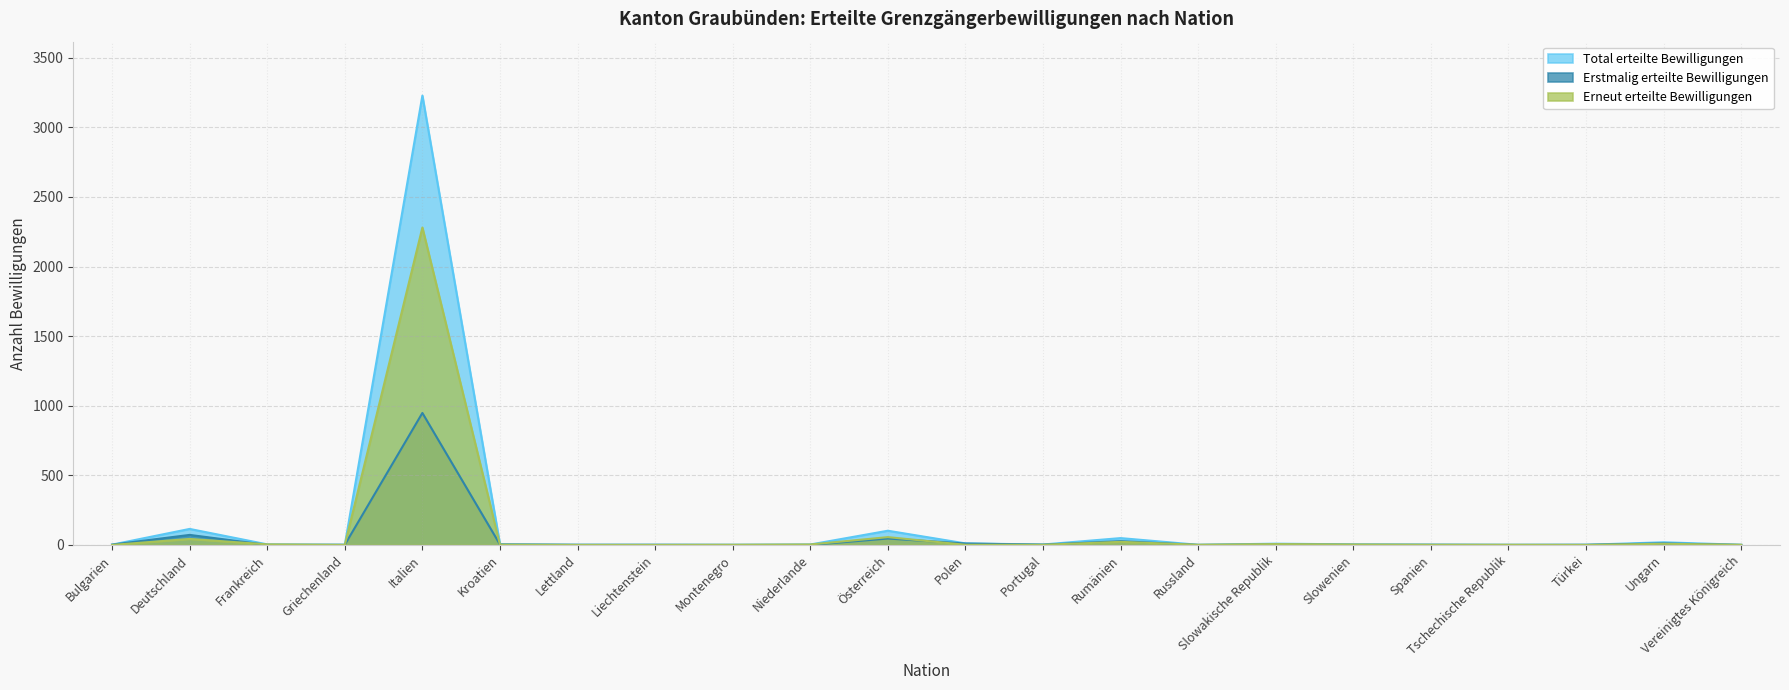

True or false: Erstmalig erteilte Bewilligungen and Total erteilte Bewilligungen cross at least once.

False